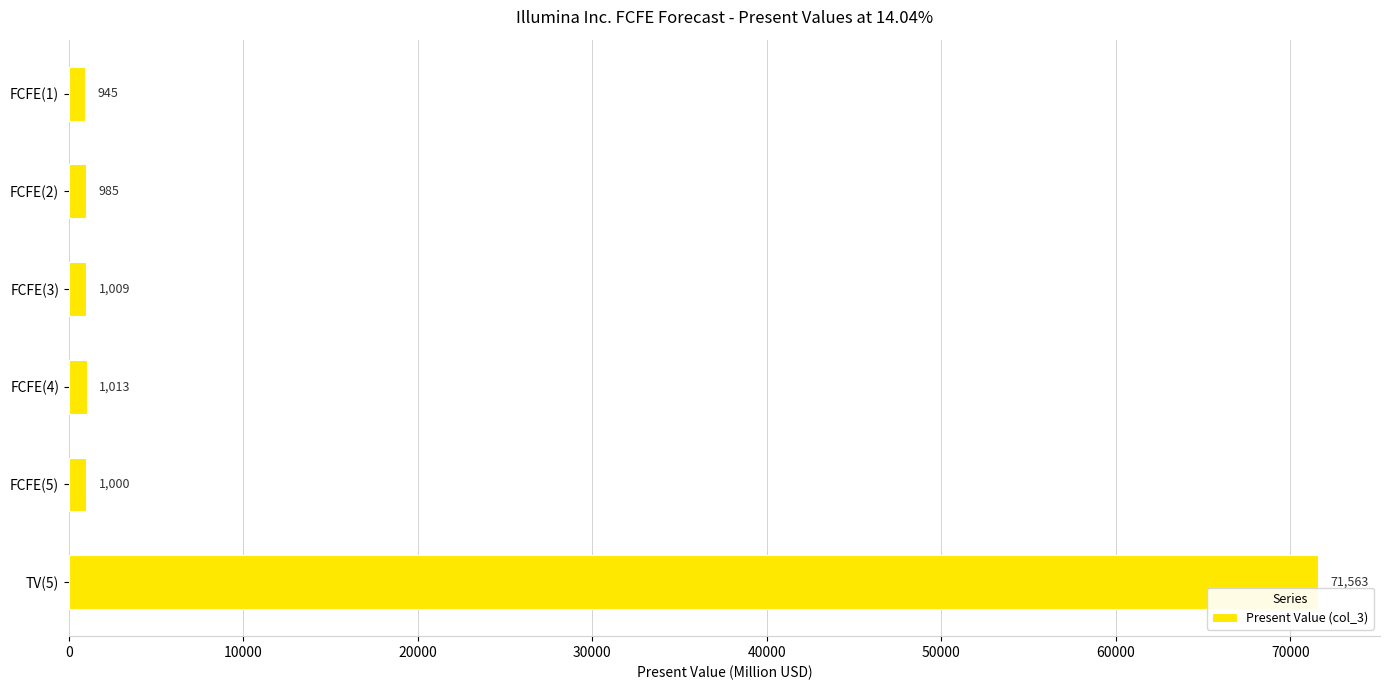

What is the approximate value at TV(5)?

71563